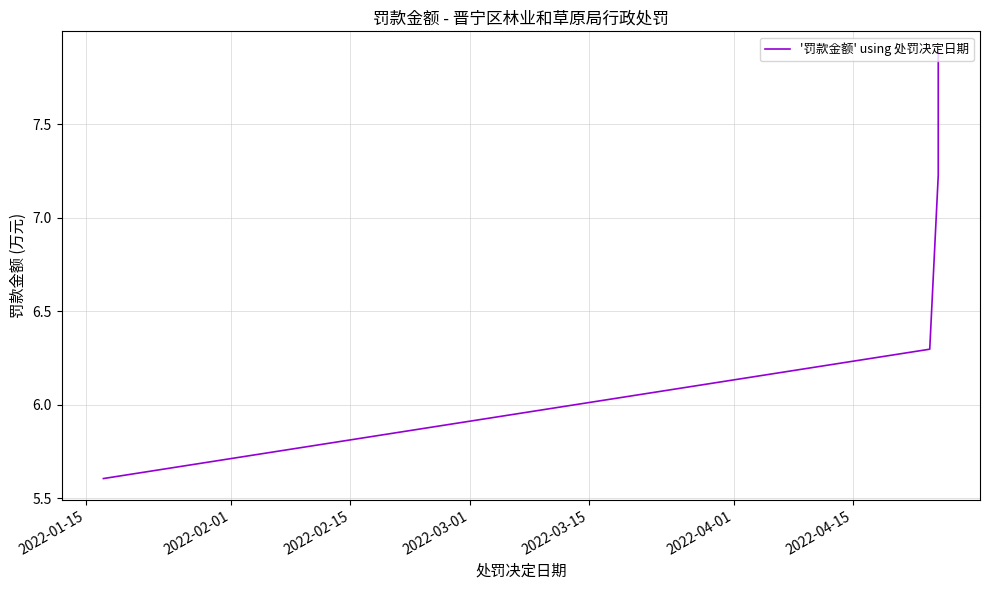

True or false: the data has more than 0 interior local peaks.

False